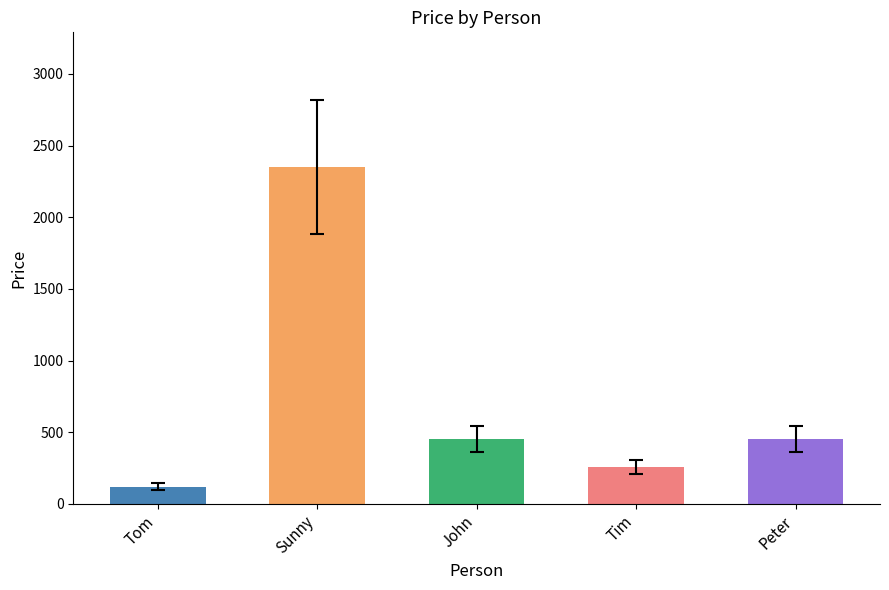

Which has a higher value, Peter or Tim?

Peter